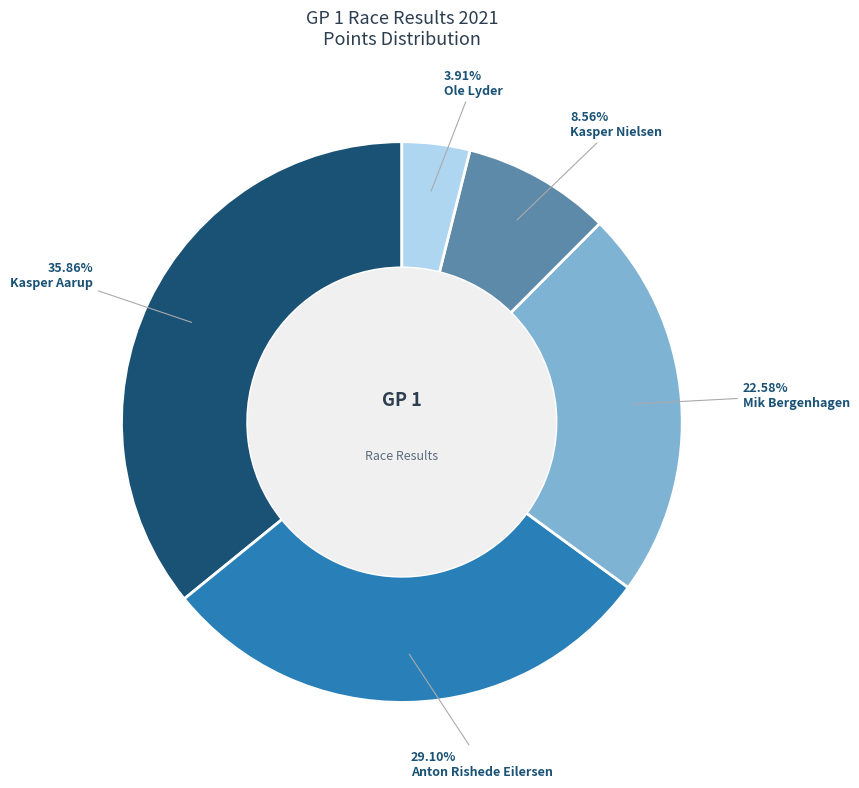

To the nearest percent, what portion does Kasper Nielsen represent?

9%